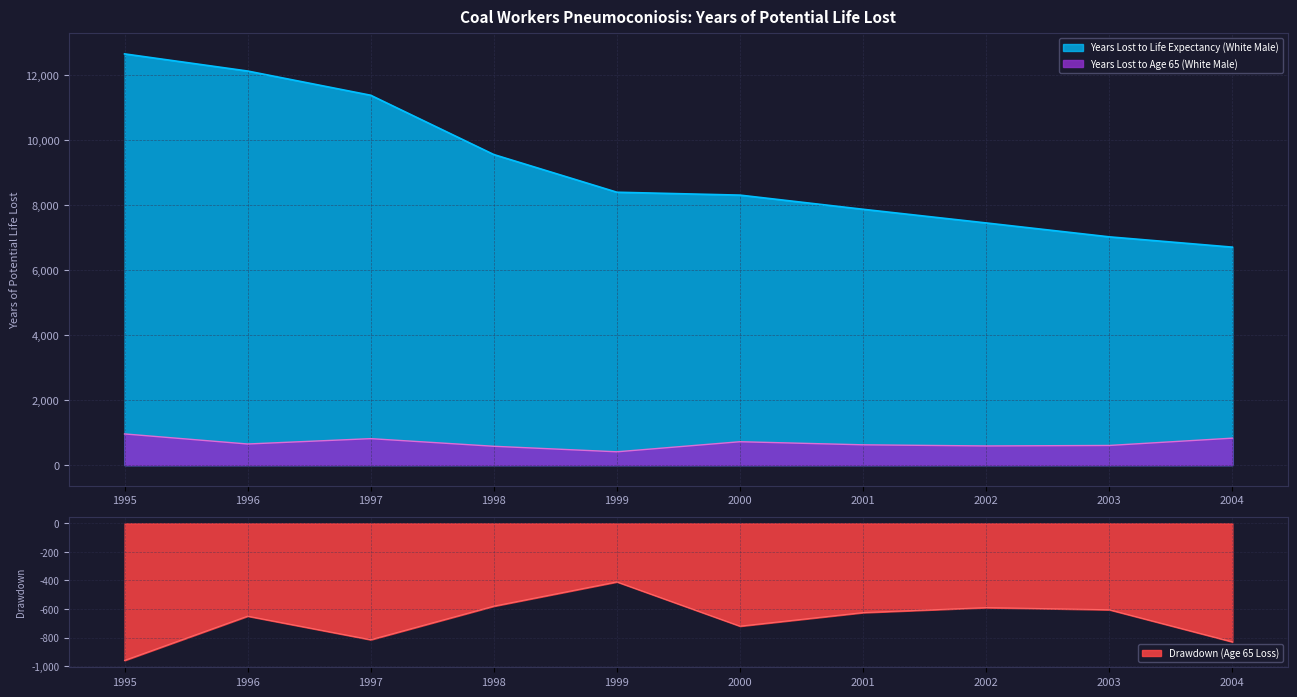

What is the spread (max minus min) of values at 2000?

7594